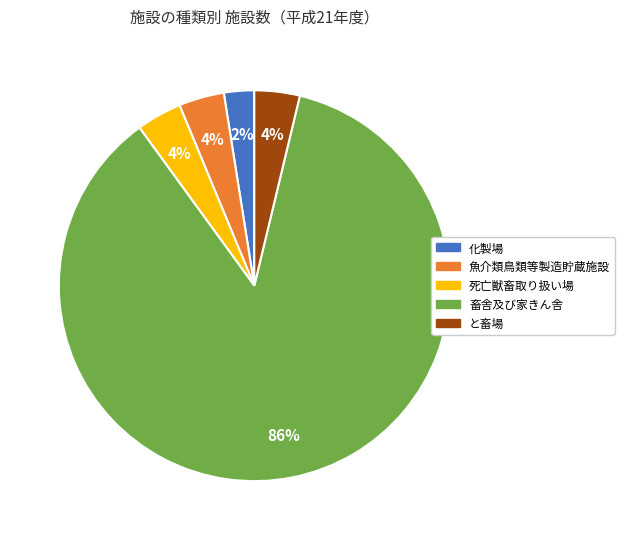

Does 死亡獣畜取り扱い場 represent more than half of the total?

No